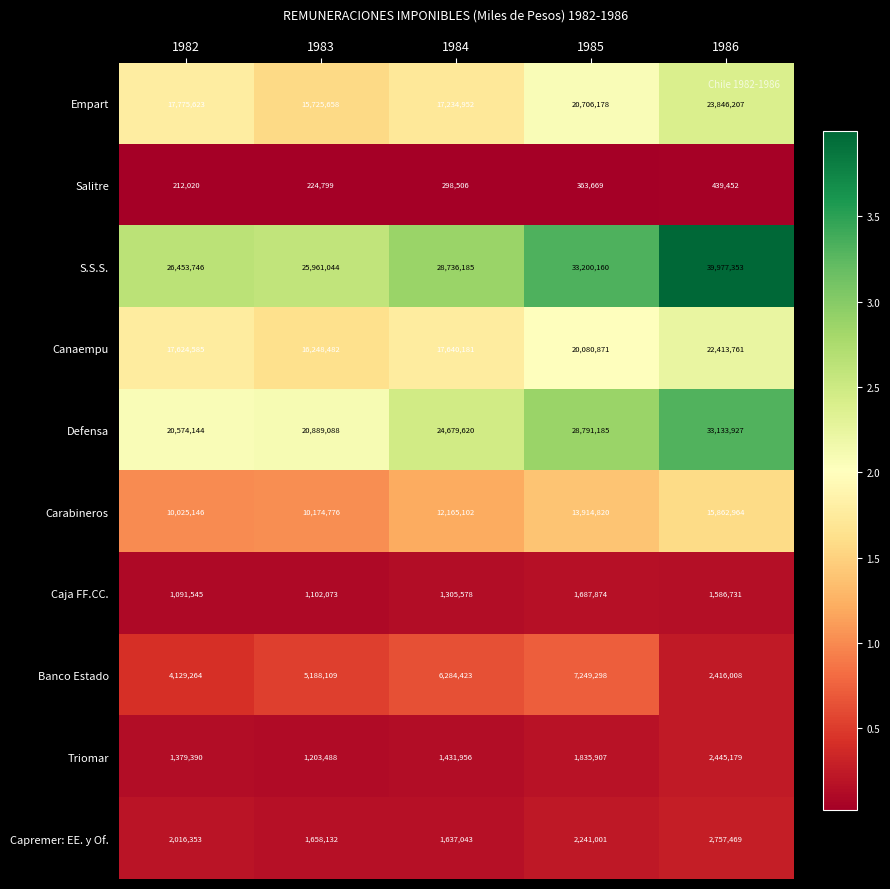

What is the difference between the maximum and minimum values in the Banco Estado series?

4833290